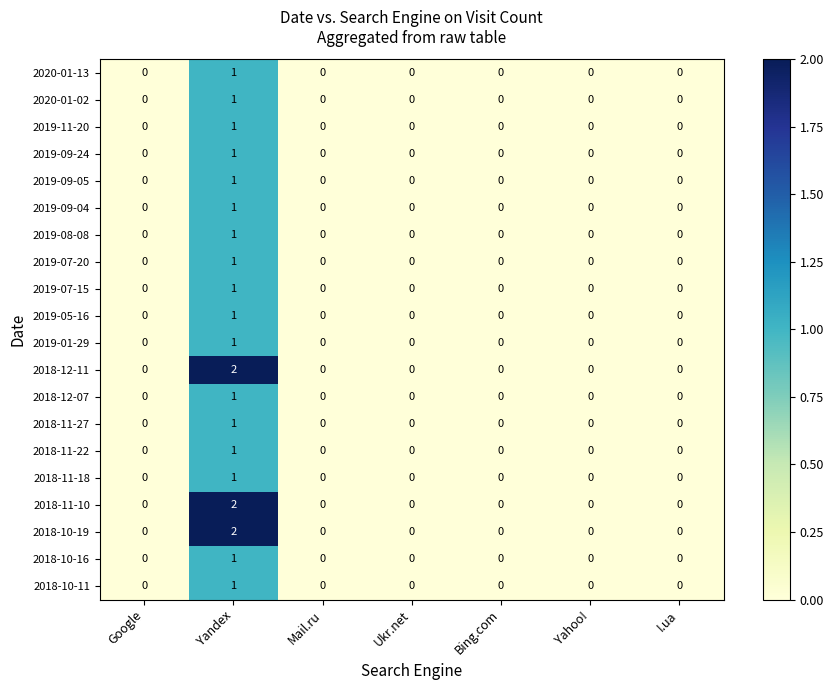

At how many categories does at least one series exceed 1?

1